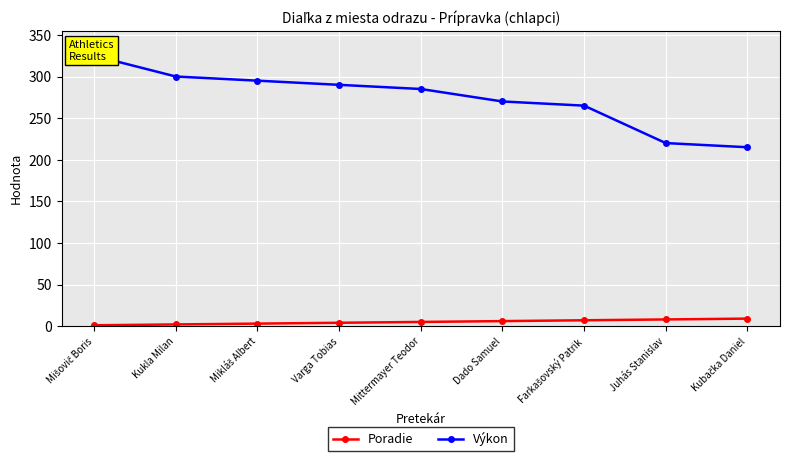

What are all the series names shown in the legend?

Poradie, Výkon